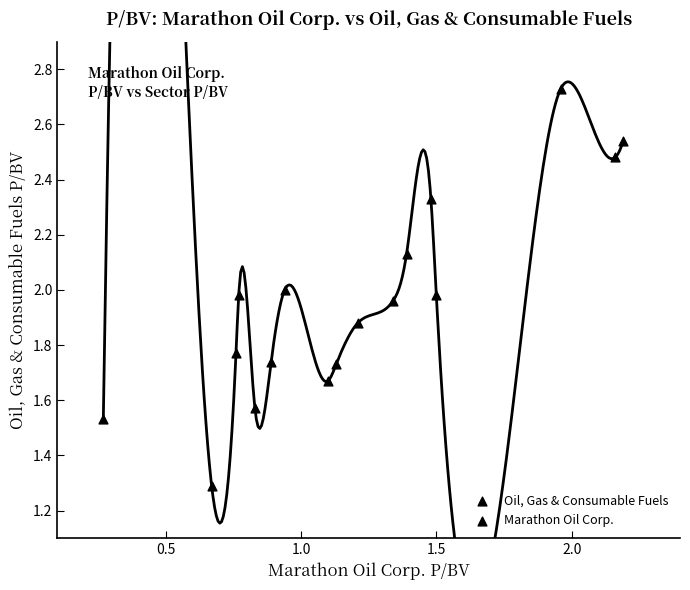

What is the range of Y values (max minus min)?

1.4